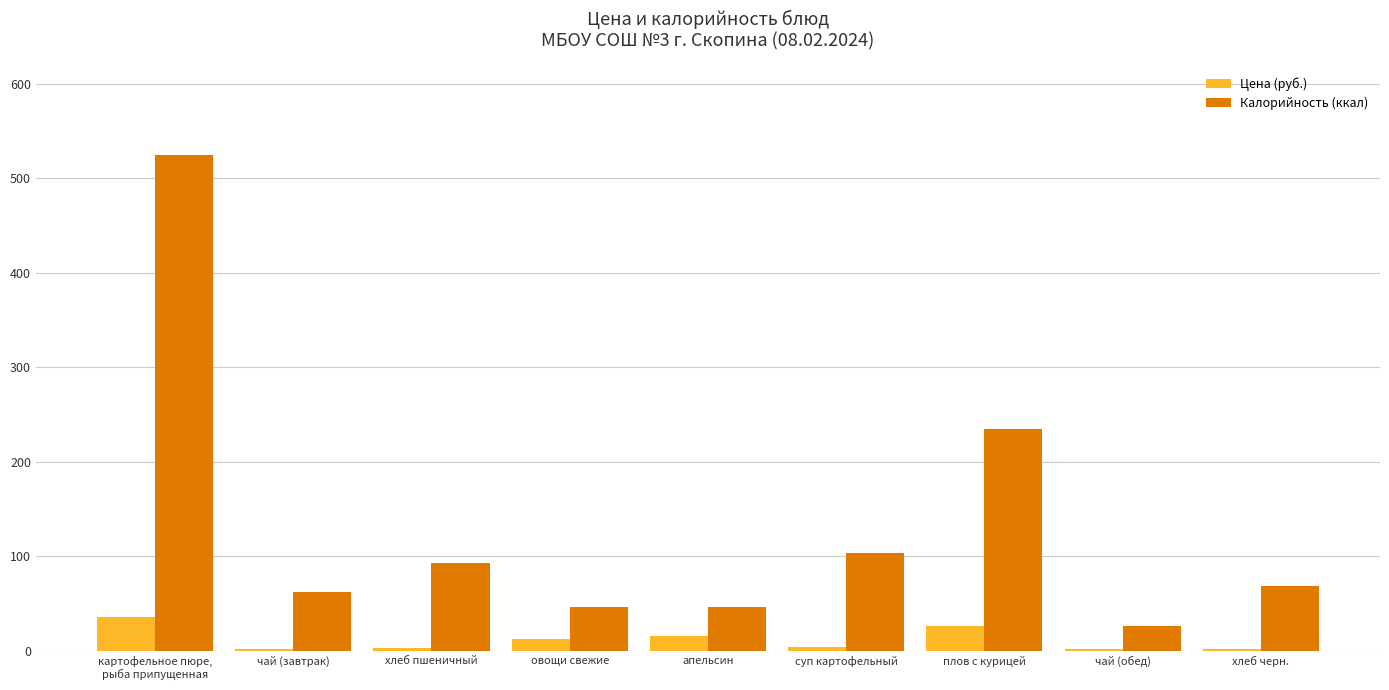

Does the chart contain stacked bars?

No